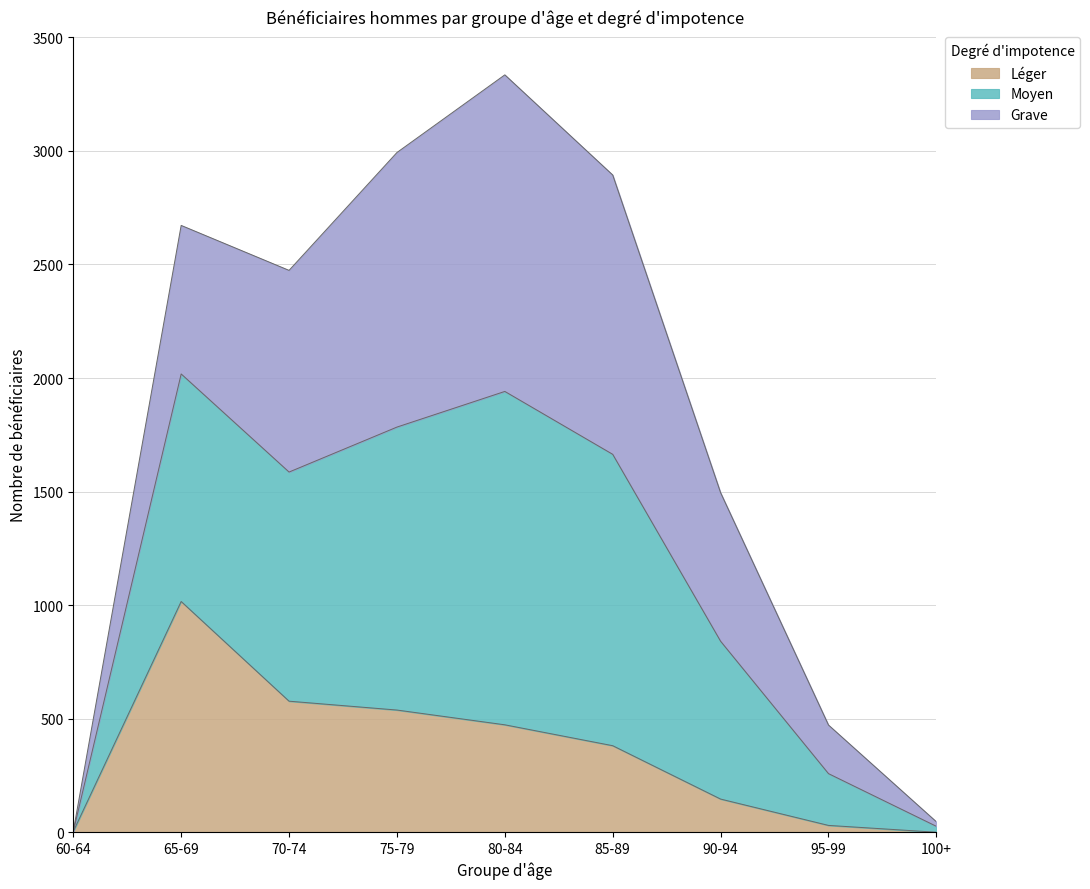

At which label does Léger reach its peak?

65-69